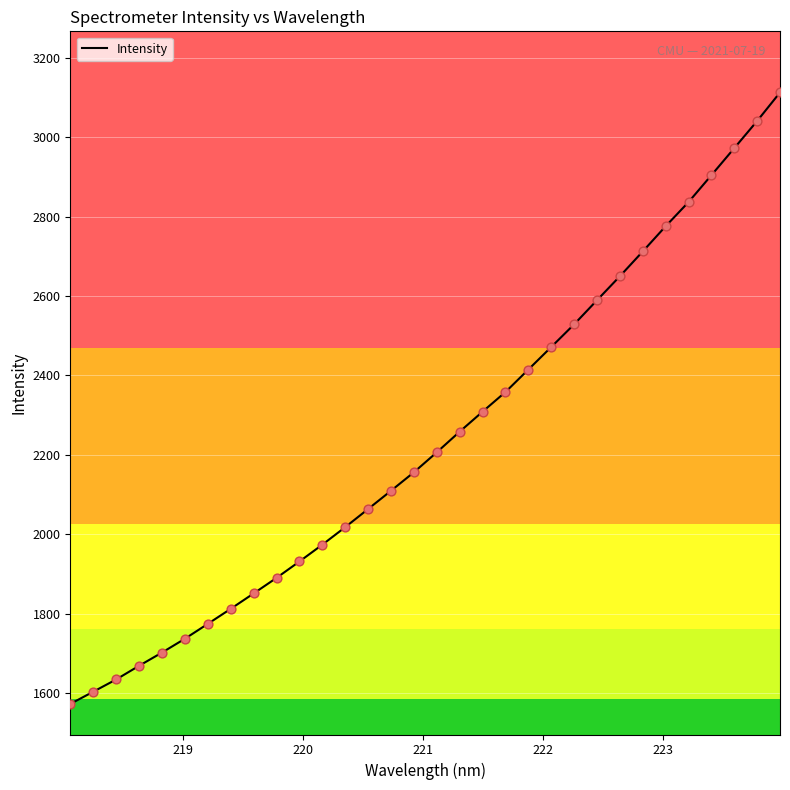

What is the difference between the maximum and minimum values?

1538.5